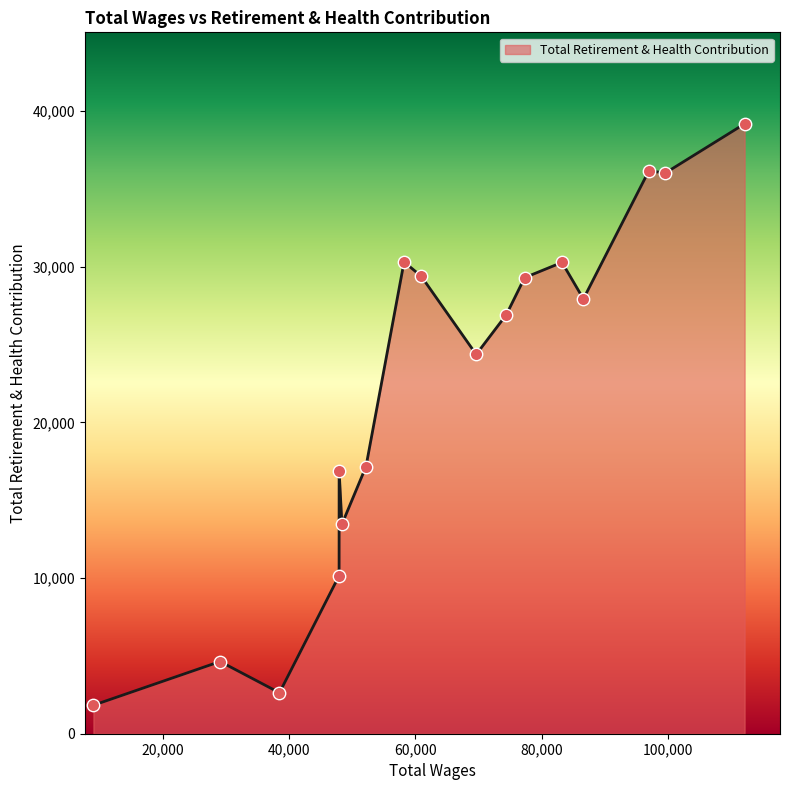

What is the difference between the maximum and minimum values?

37340